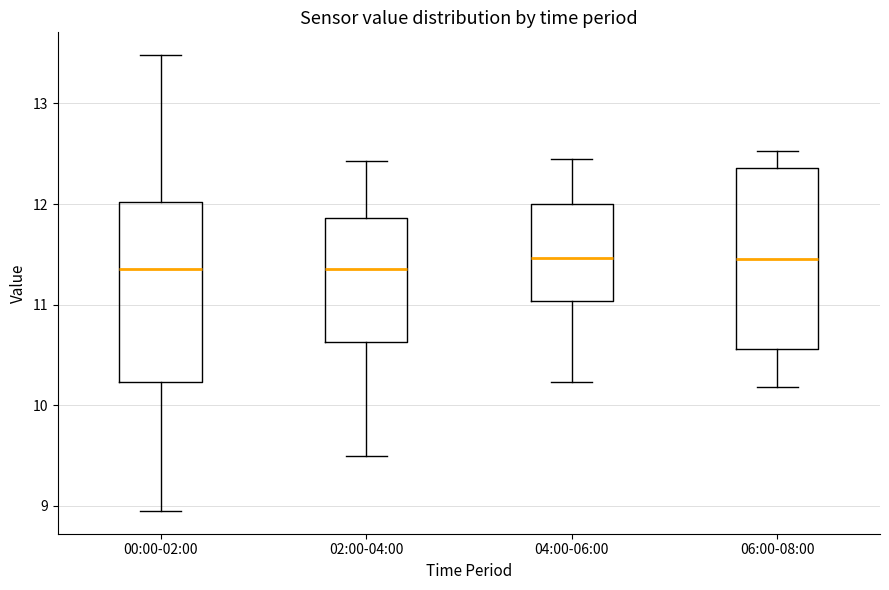

Where is the upper edge of the box for 06:00-08:00 on the y-axis? The values are not printed on the chart, so give them approximately, as read against the axis.

12.4